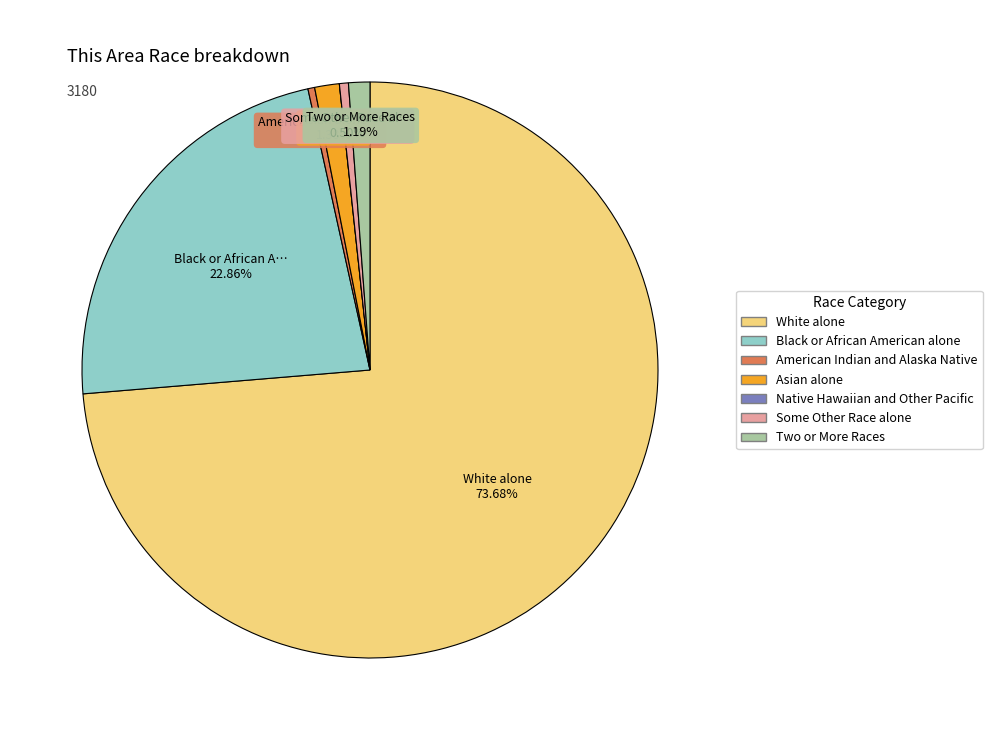

Approximately how many times larger is the value at Two or More Races compared to American Indian and Alaska Native?

3.2